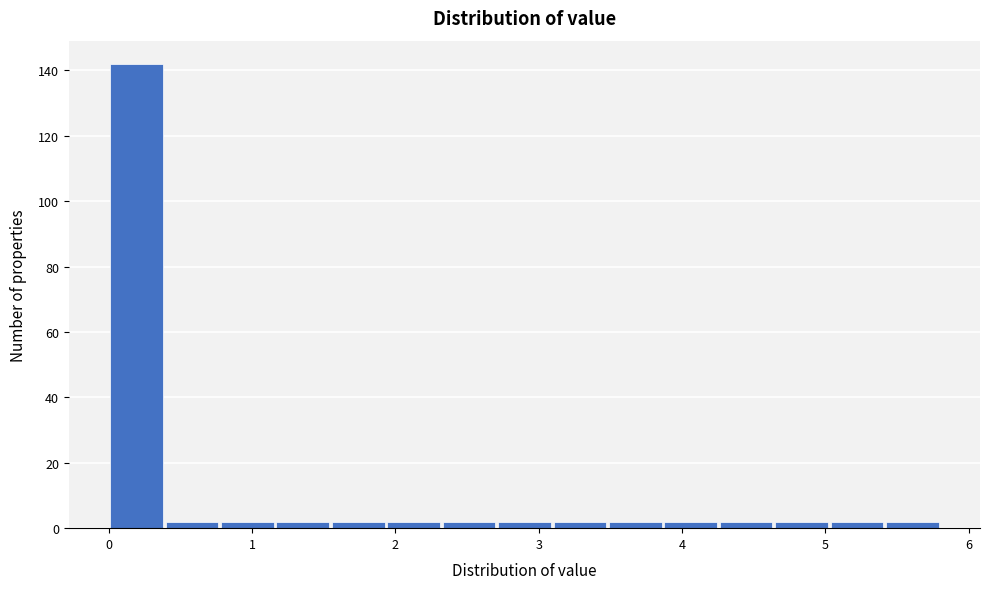

Read against the x-axis, roughly where is the centre of the tallest bar?

0.2